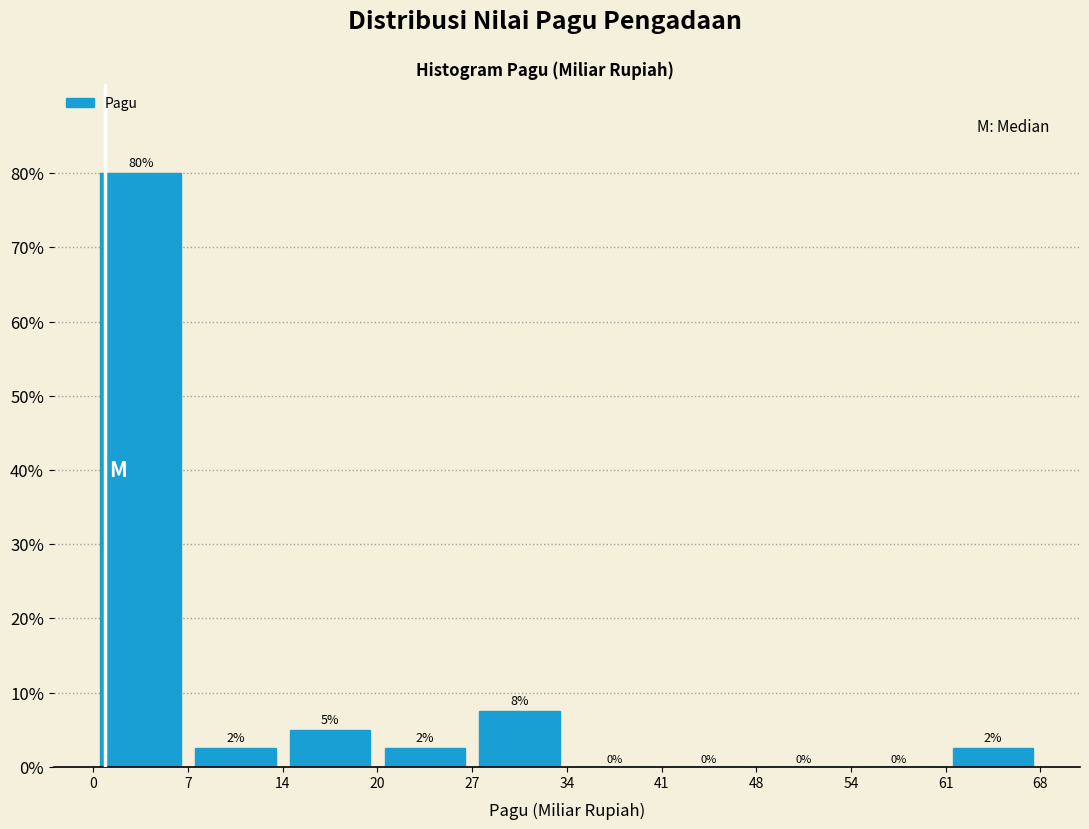

Over which range of the x-axis is the bar tallest?

0 to 7